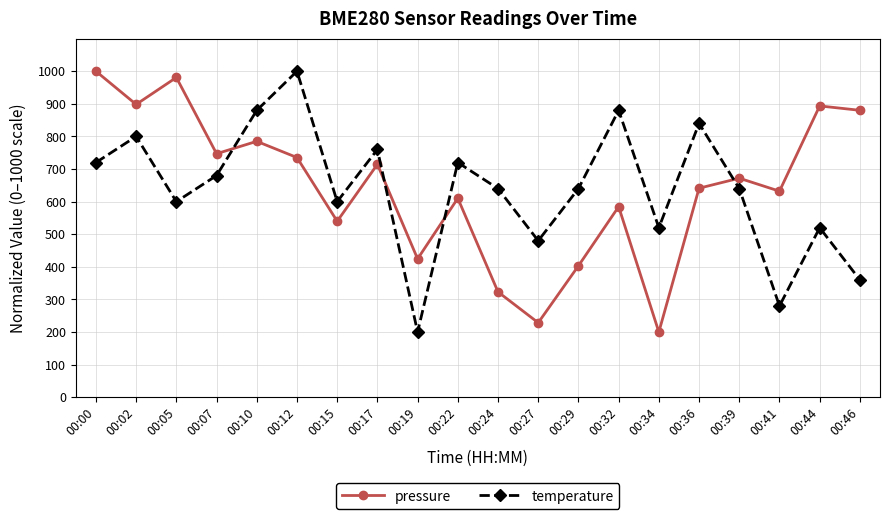

What is the total value across all series at 00:29?

1043.1